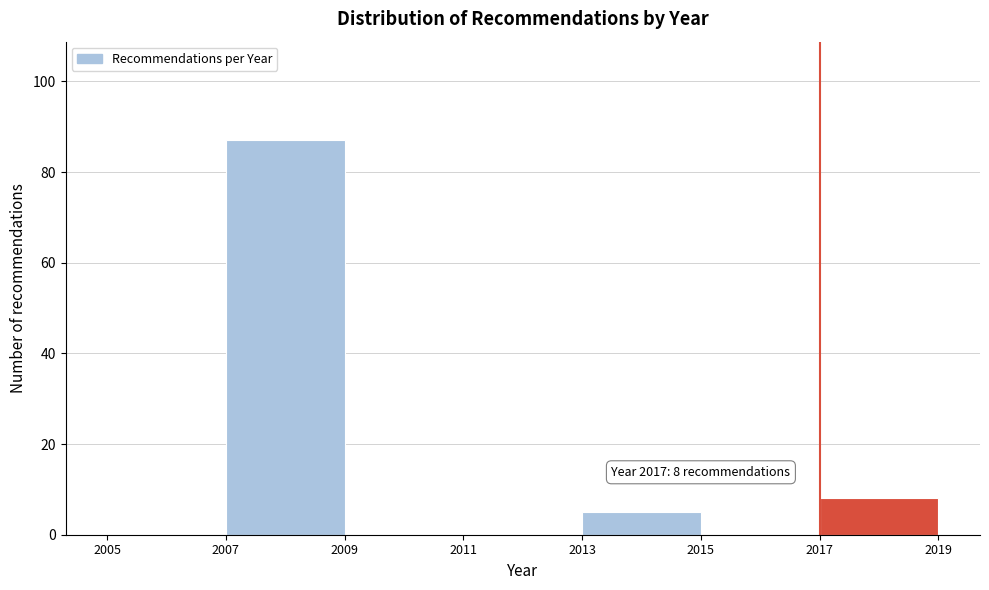

Over which range of the x-axis is the bar tallest?

2007 to 2009